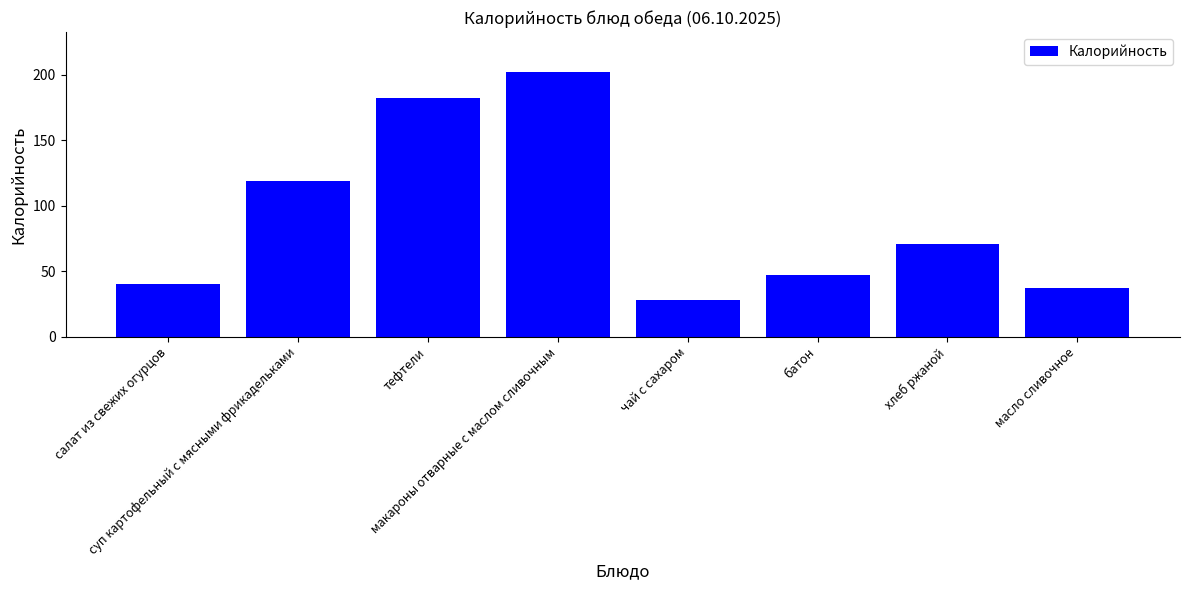

What value does the data have at батон?

47.0